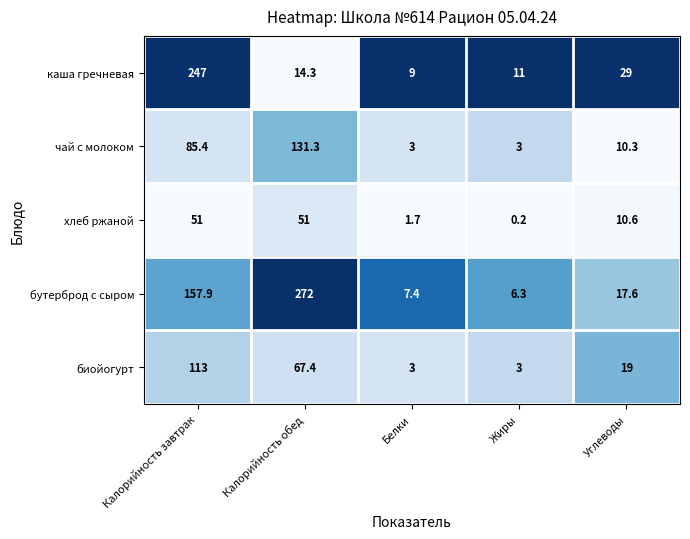

What is the lowest value of the чай с молоком series?

3.0